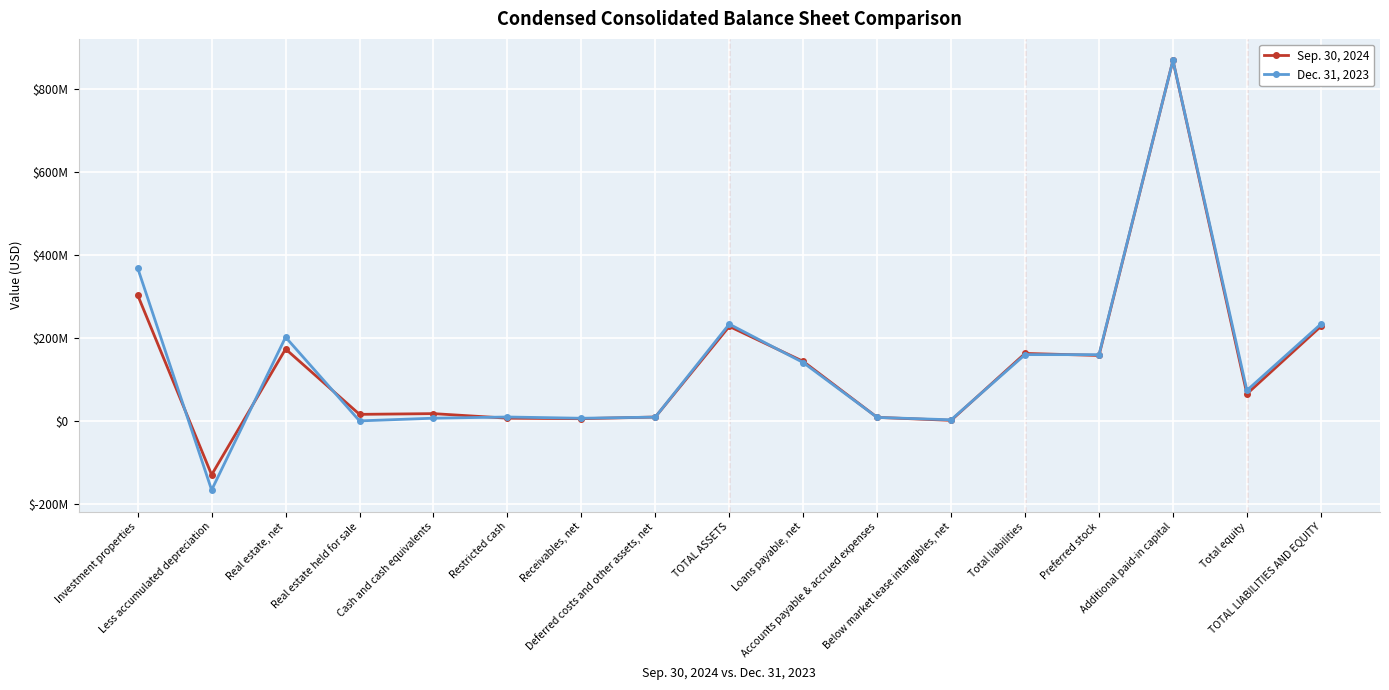

Is the value of Sep. 30, 2024 at Additional paid-in capital greater than the value of Dec. 31, 2023 at Loans payable, net?

Yes